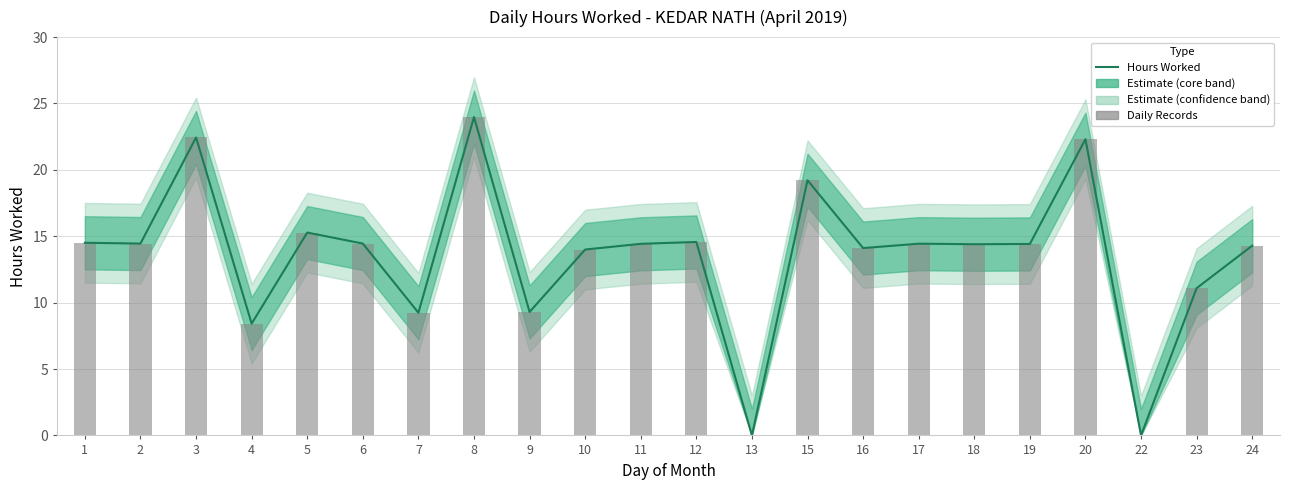

At which label does Hours Worked reach its peak?

8